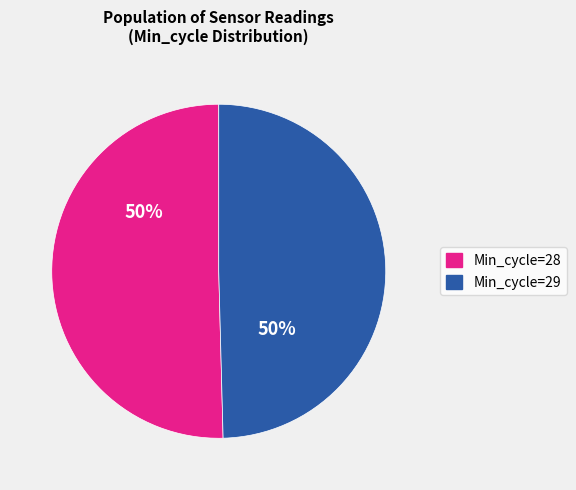

The Min_cycle=29 slice represents 50% of the pie. True or false?

True